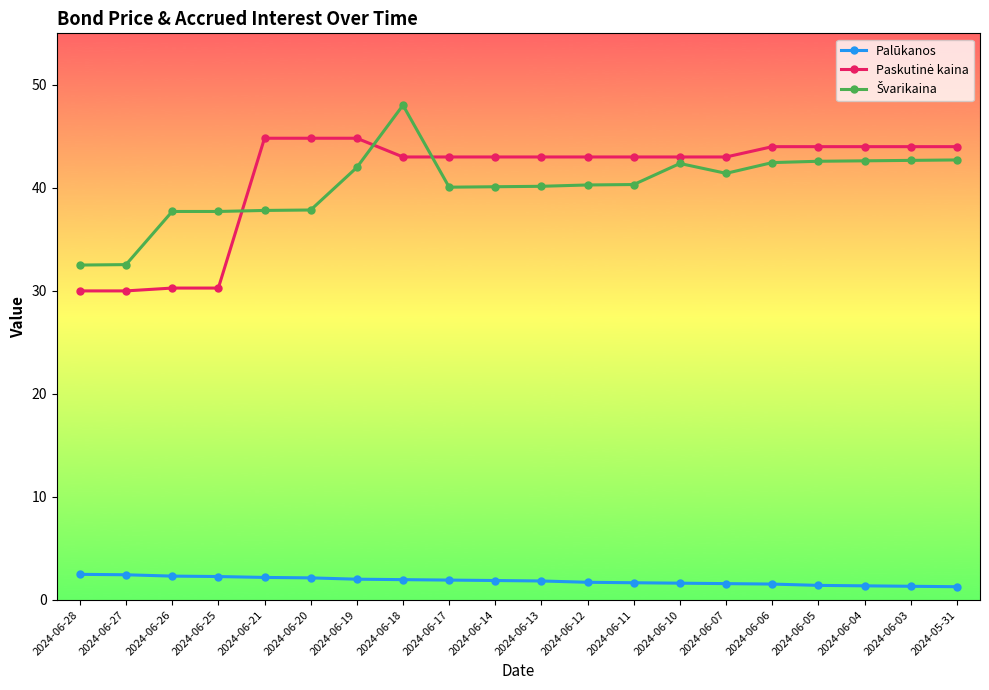

What is the sum of the Palūkanos values at 2024-06-06 and 2024-06-26?

3.9